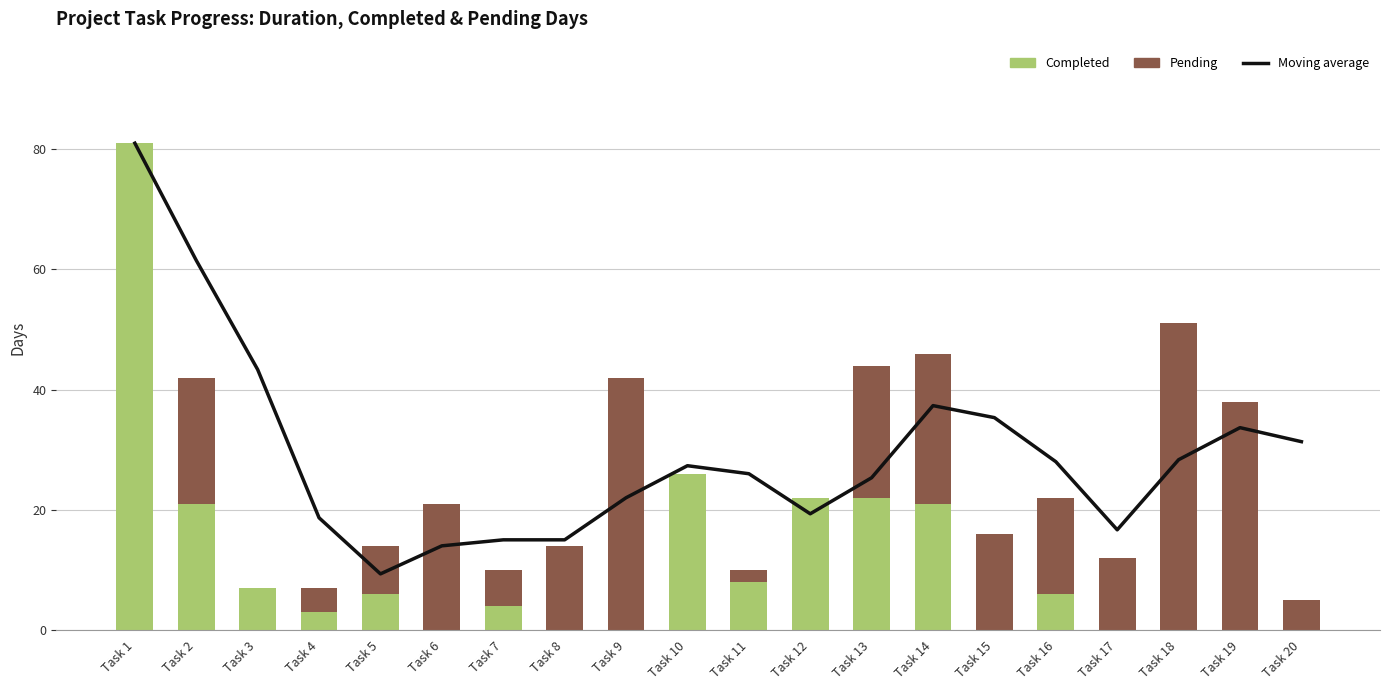

Reading left to right, list all the values displayed in this chart.

Moving average: 81.0	61.5	43.3	18.7	9.3	14.0	15.0	15.0	22.0	27.3	26.0	19.3	25.3	37.3	35.3	28.0	16.7	28.3	33.7	31.3
Completed: 81.0	21.0	7.0	3.0	6.0	0.0	4.0	0.0	0.0	26.0	8.0	22.0	22.0	21.0	0.0	6.0	0.0	0.0	0.0	0.0
Pending: 0.0	21.0	0.0	4.0	8.0	21.0	6.0	14.0	42.0	0.0	2.0	0.0	22.0	25.0	16.0	16.0	12.0	51.0	38.0	5.0